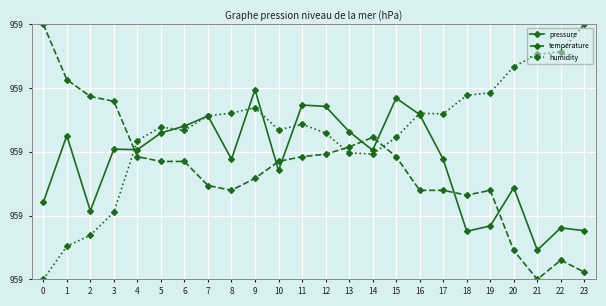

What are all the series names shown in the legend?

pressure, temperature, humidity